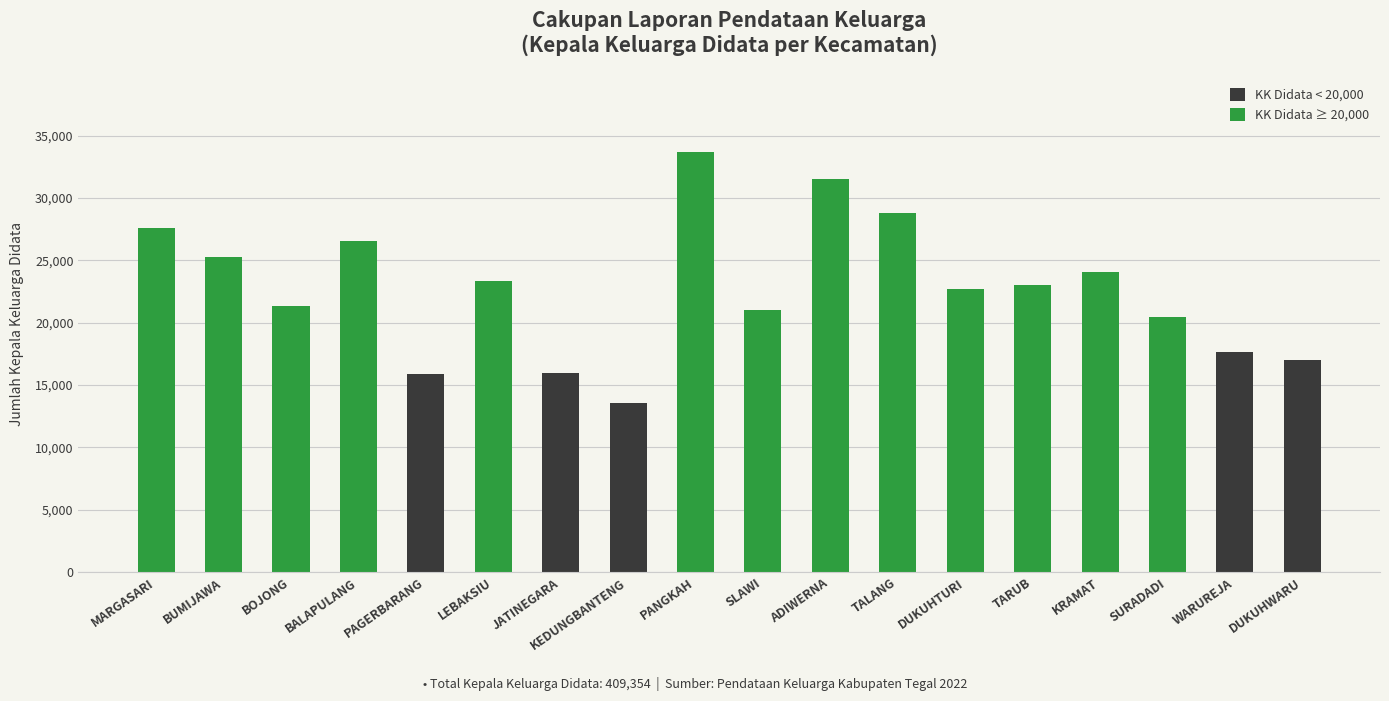

Which label corresponds to the smallest value in the chart?

KEDUNGBANTENG